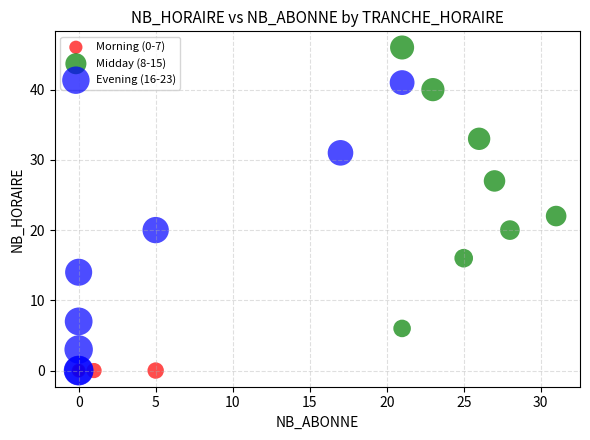

Which series reaches the maximum Y coordinate?

Midday (8-15)